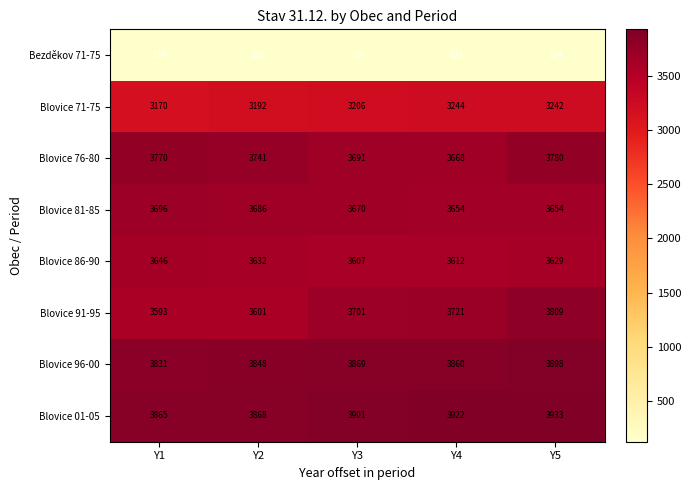

At which category is the sum across all series the highest?

Y5